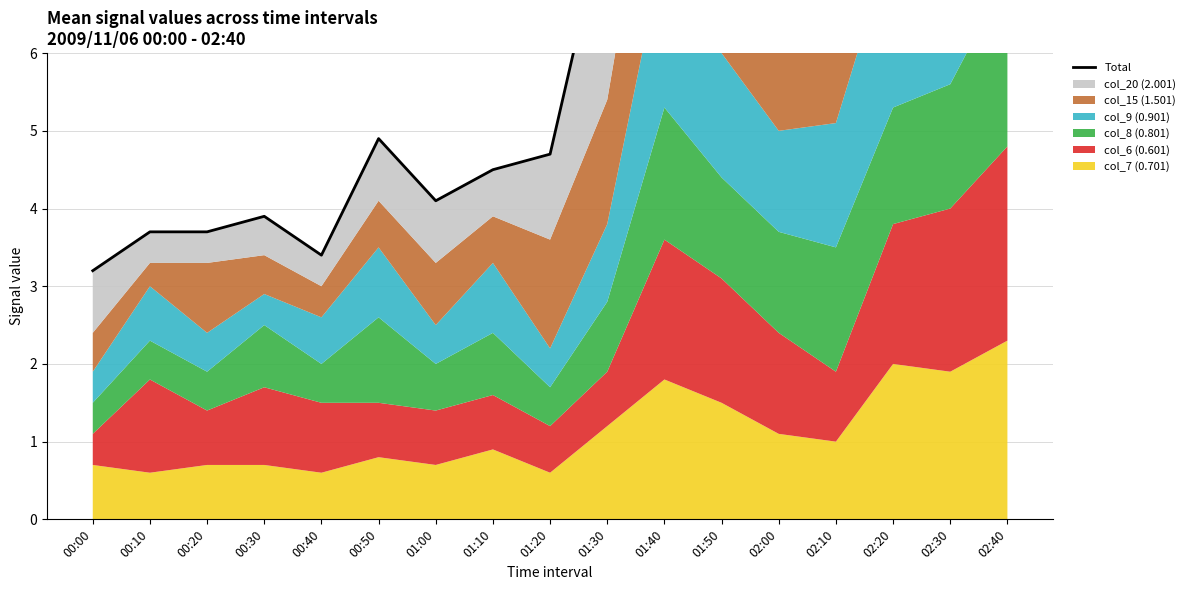

What is the label of the 7th point from the right?

01:40